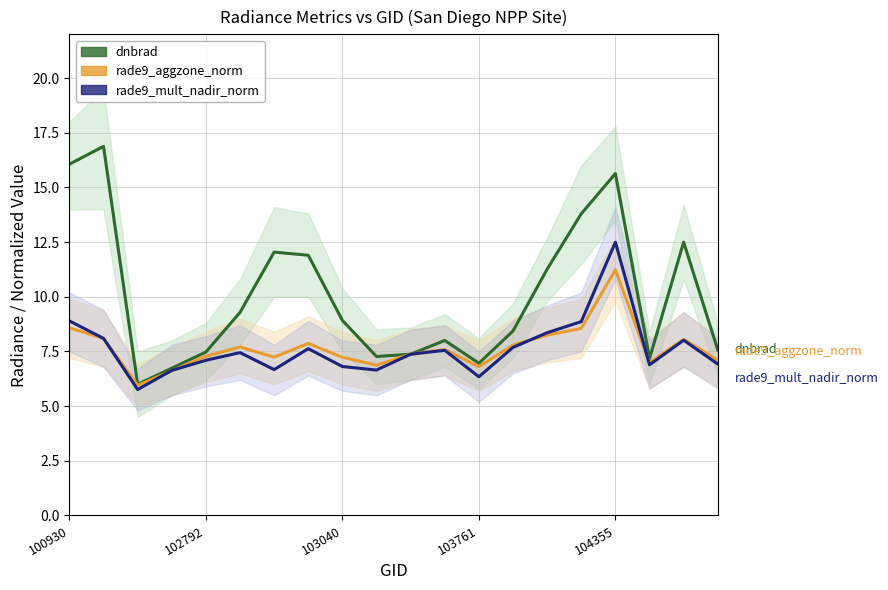

In dnbrad, how many points are higher than both neighbors (excluding endpoints)?

5